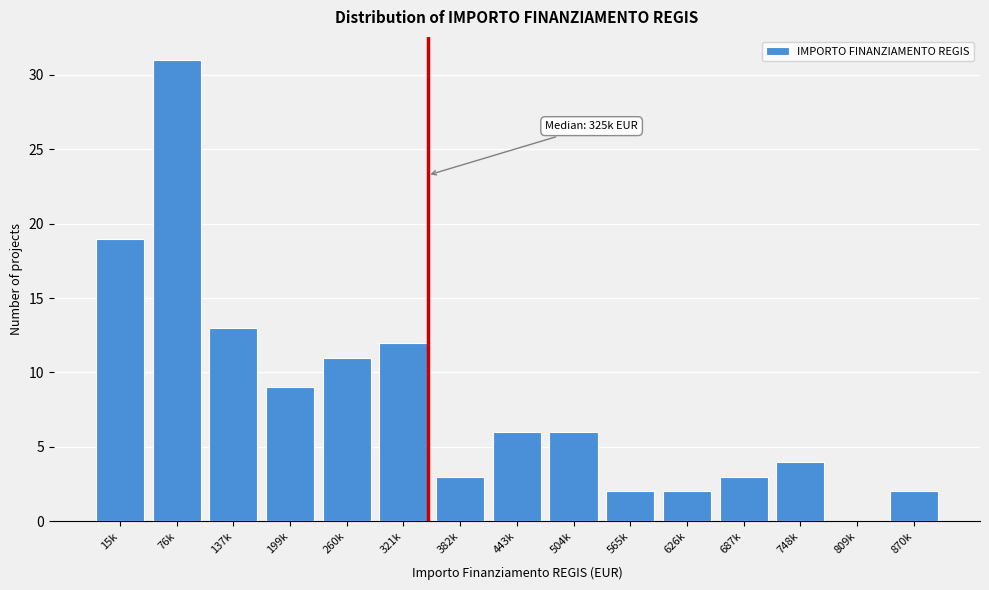

Reading left to right, transcribe all the data shown in this chart.

15k=19	76k=31	137k=13	199k=9	260k=11	321k=12	382k=3	443k=6	504k=6	565k=2	626k=2	687k=3	748k=4	809k=0	870k=2